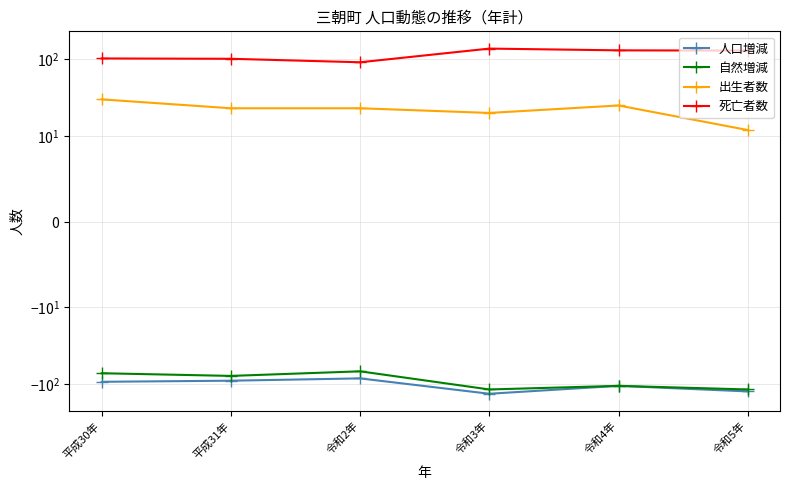

Read the 死亡者数 value at 令和5年.

129